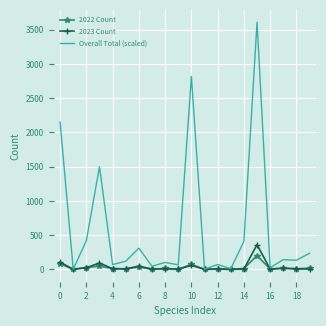

Which series has the largest total across all categories?

Overall Total (scaled)